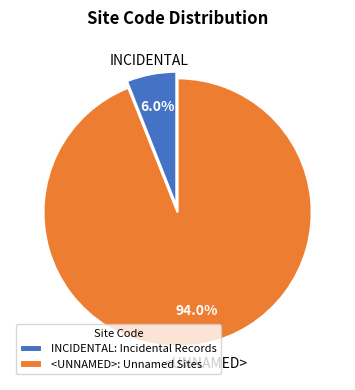

Which has a higher value, INCIDENTAL or <UNNAMED>?

<UNNAMED>